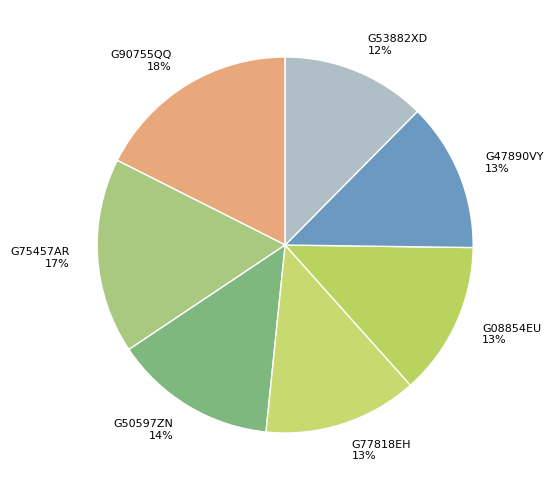

True or false: G75457AR accounts for 2% of the total.

False